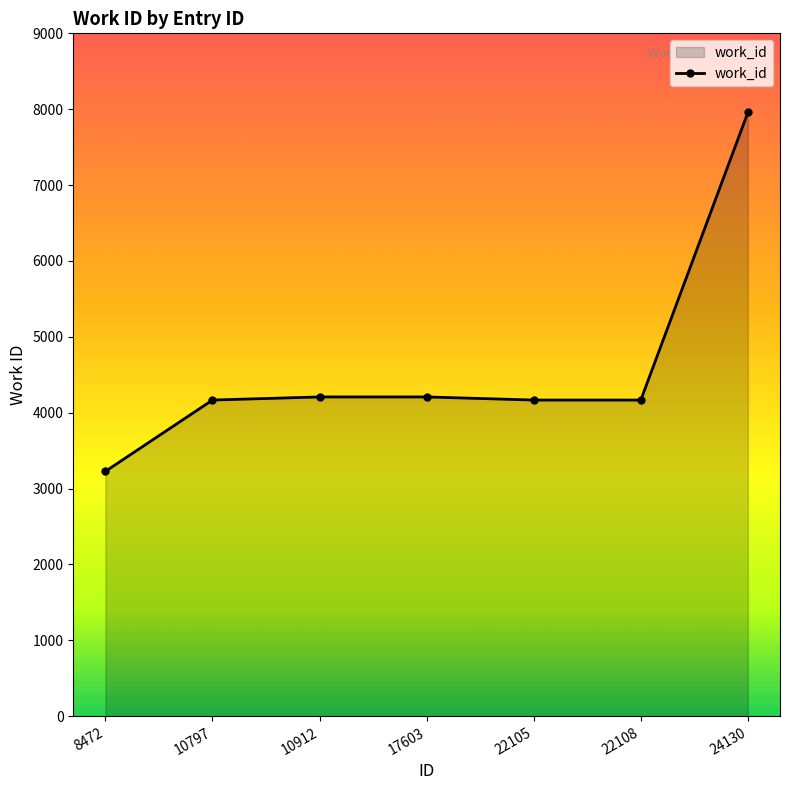

Which category has the lowest value across all series?

8472